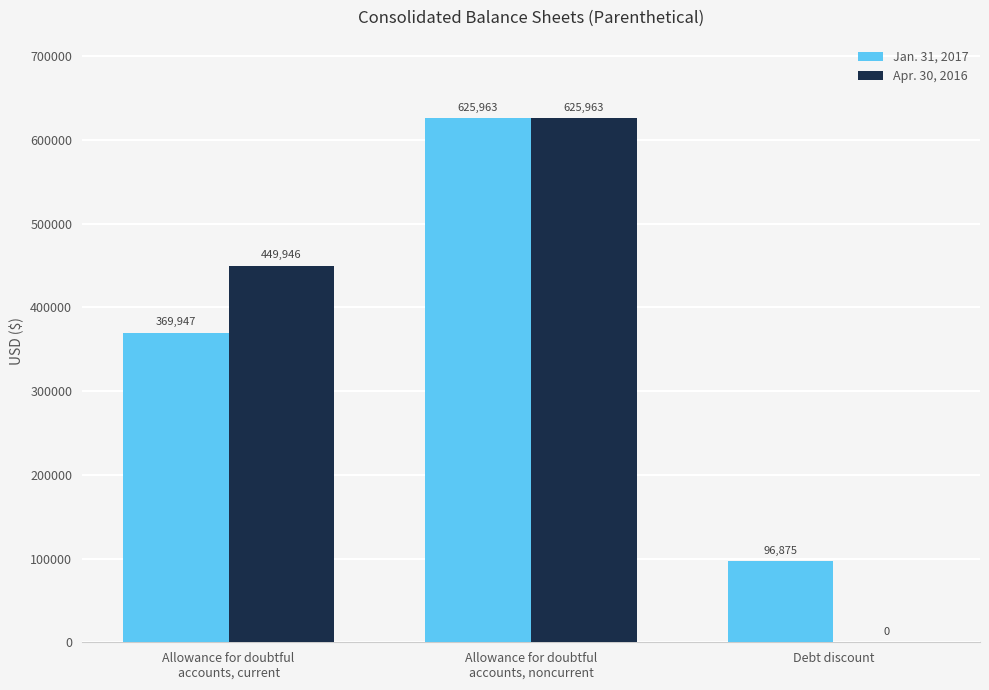

Where is Apr. 30, 2016 nearest to the value 312981?

Allowance for doubtful
accounts, current